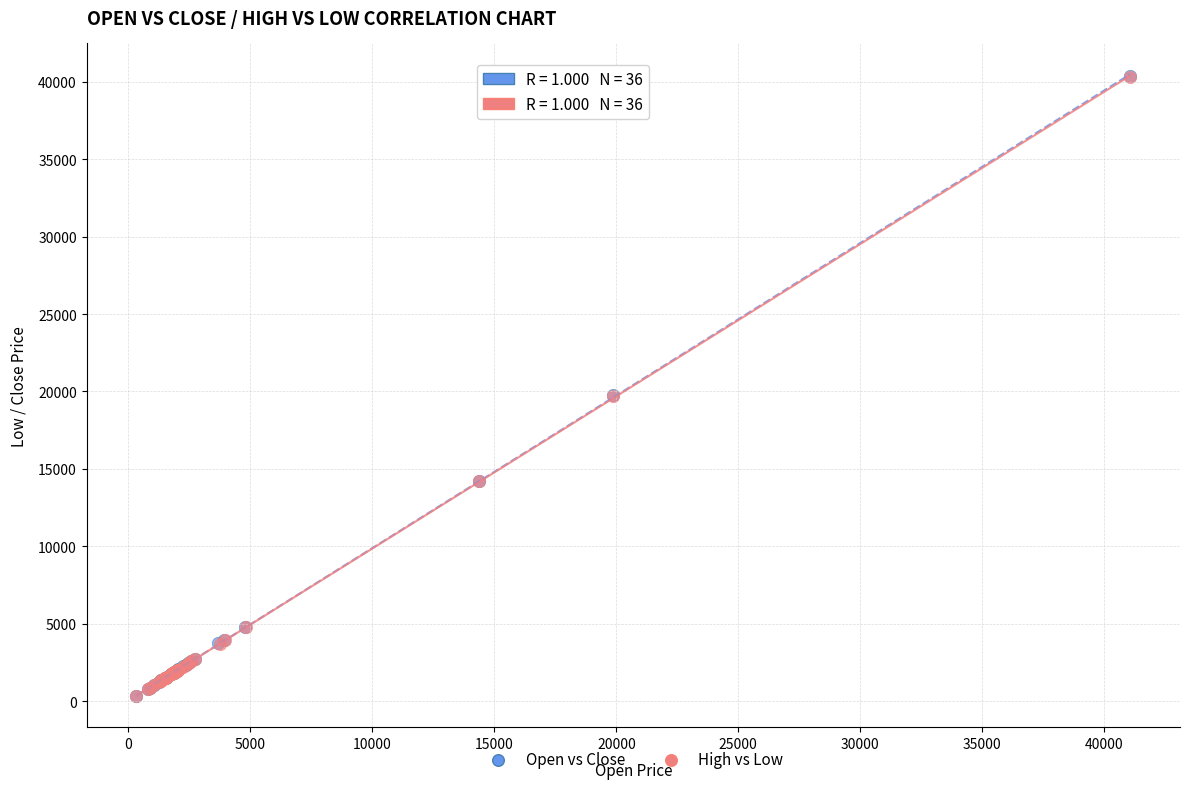

Which series has the widest spread of Y values?

Open vs Close